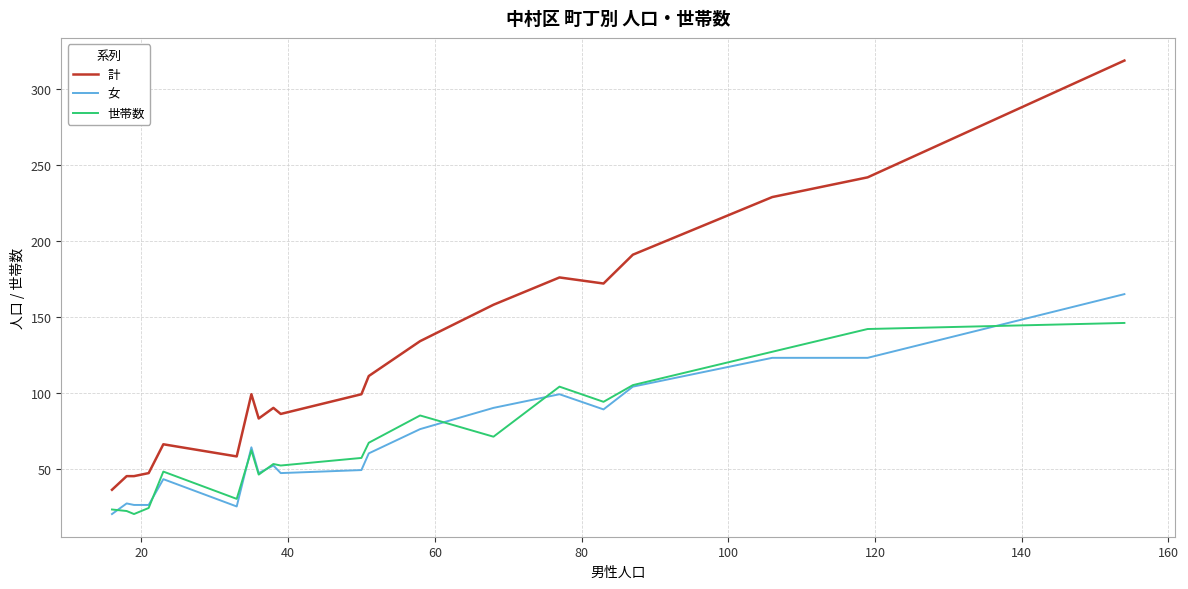

What is the minimum value for 世帯数?

20